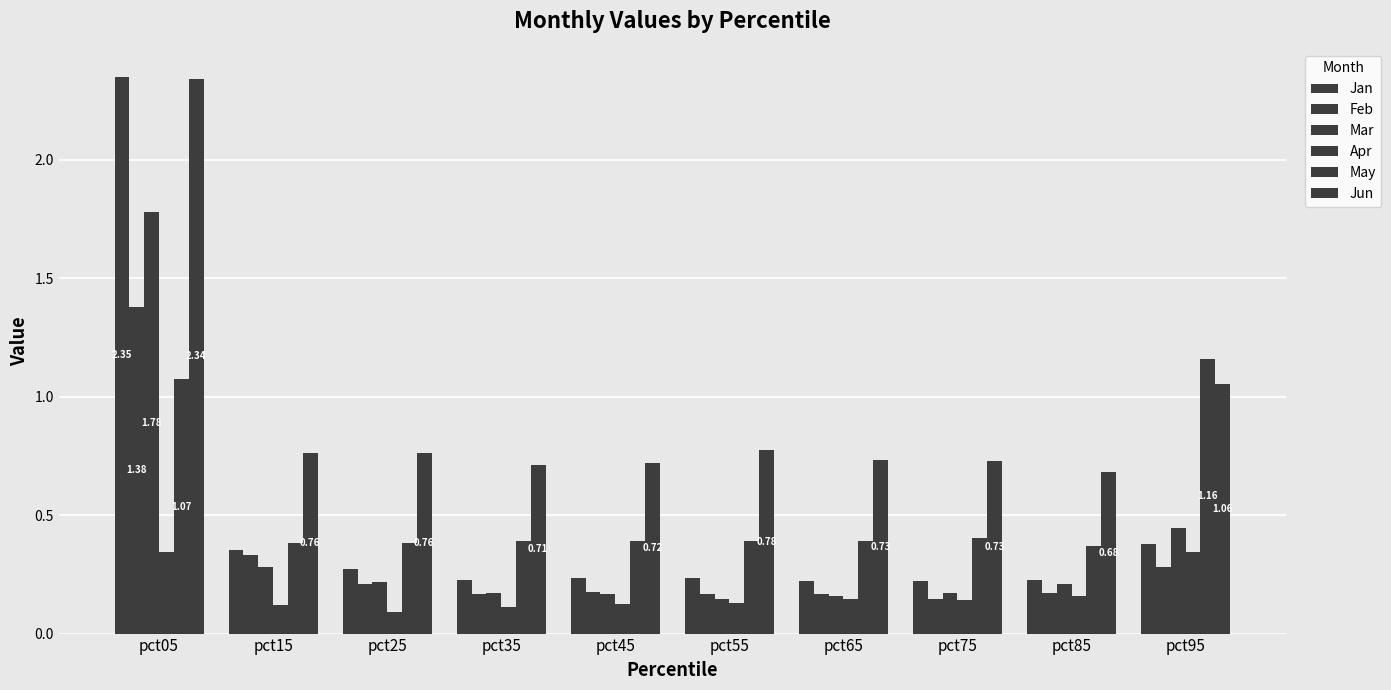

Which series changed the most between pct35 and pct85?

Apr